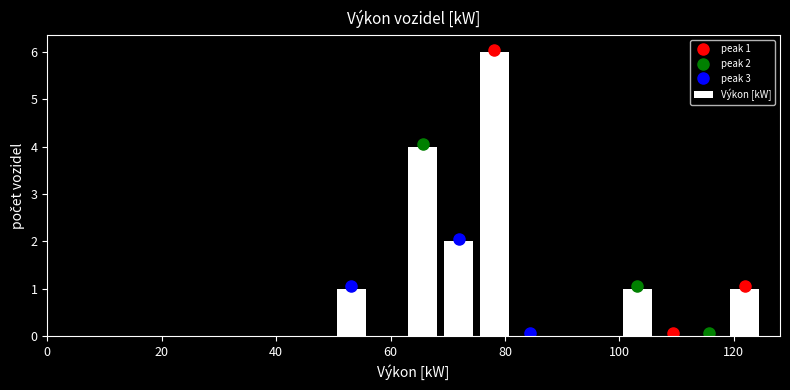

Around what value on the x-axis is the tallest bar? Give the approximate position of its centre, as read against the axis.

78